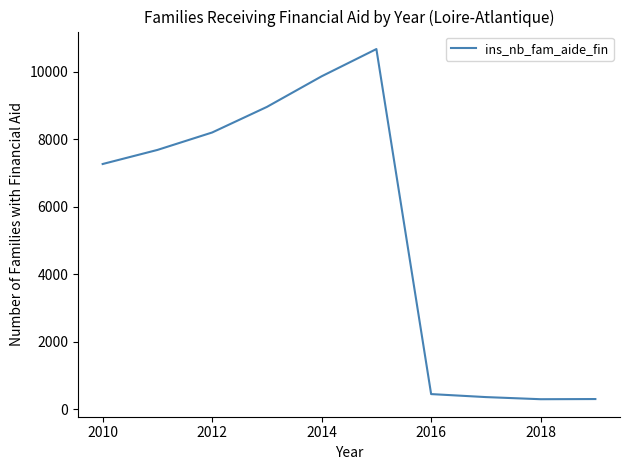

What is the greatest value displayed?

10666